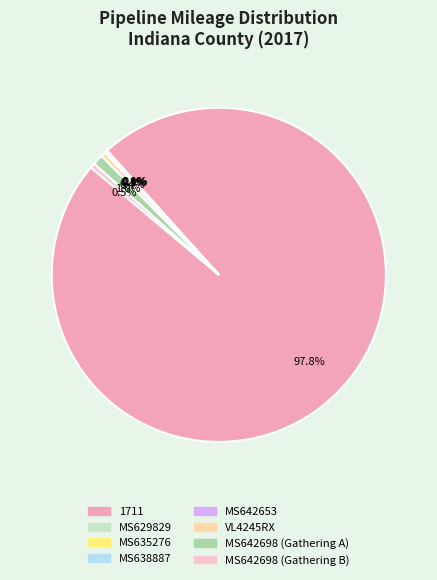

Does any single category account for the majority?

Yes